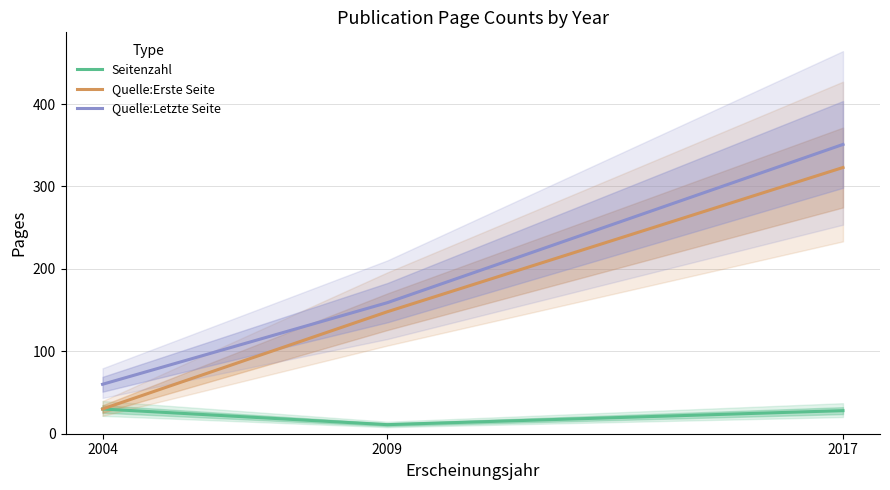

List the labels in order of Quelle:Letzte Seite value, smallest first.

2004, 2009, 2017